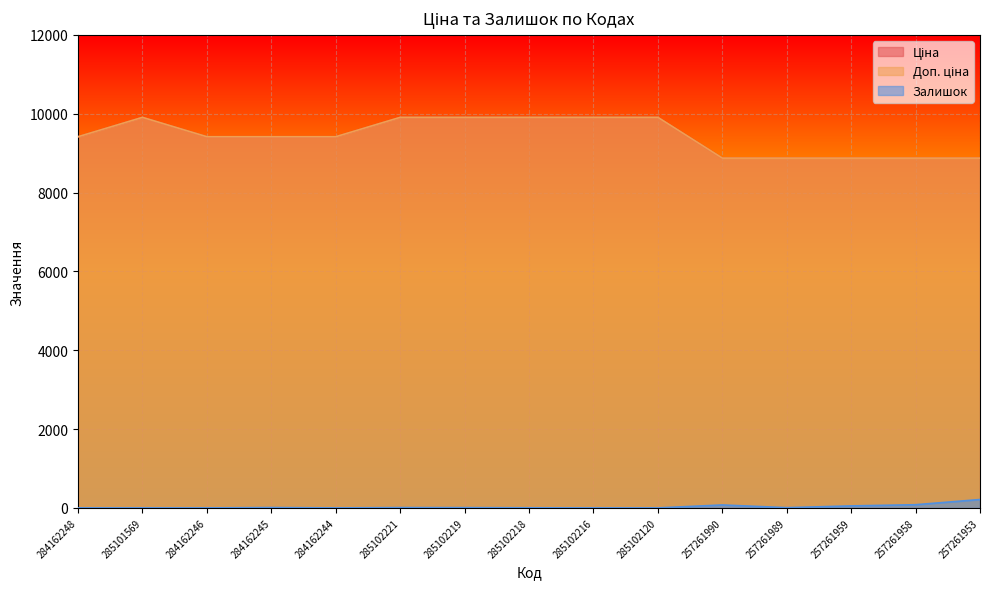

True or false: Доп. ціна and Ціна intersect in this chart.

False